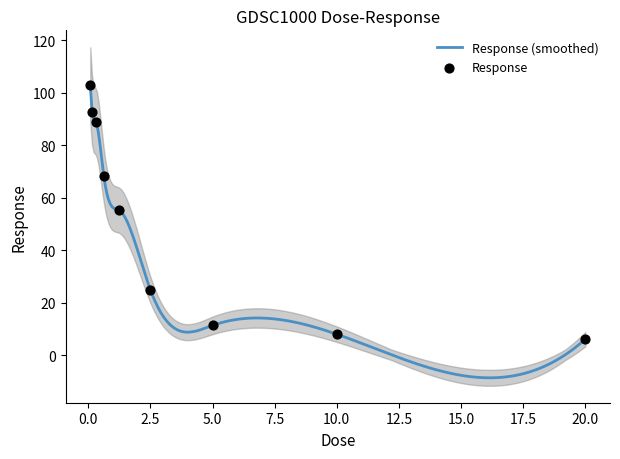

What is the ratio of the value at 2.5 to the value at 0.625?

0.4